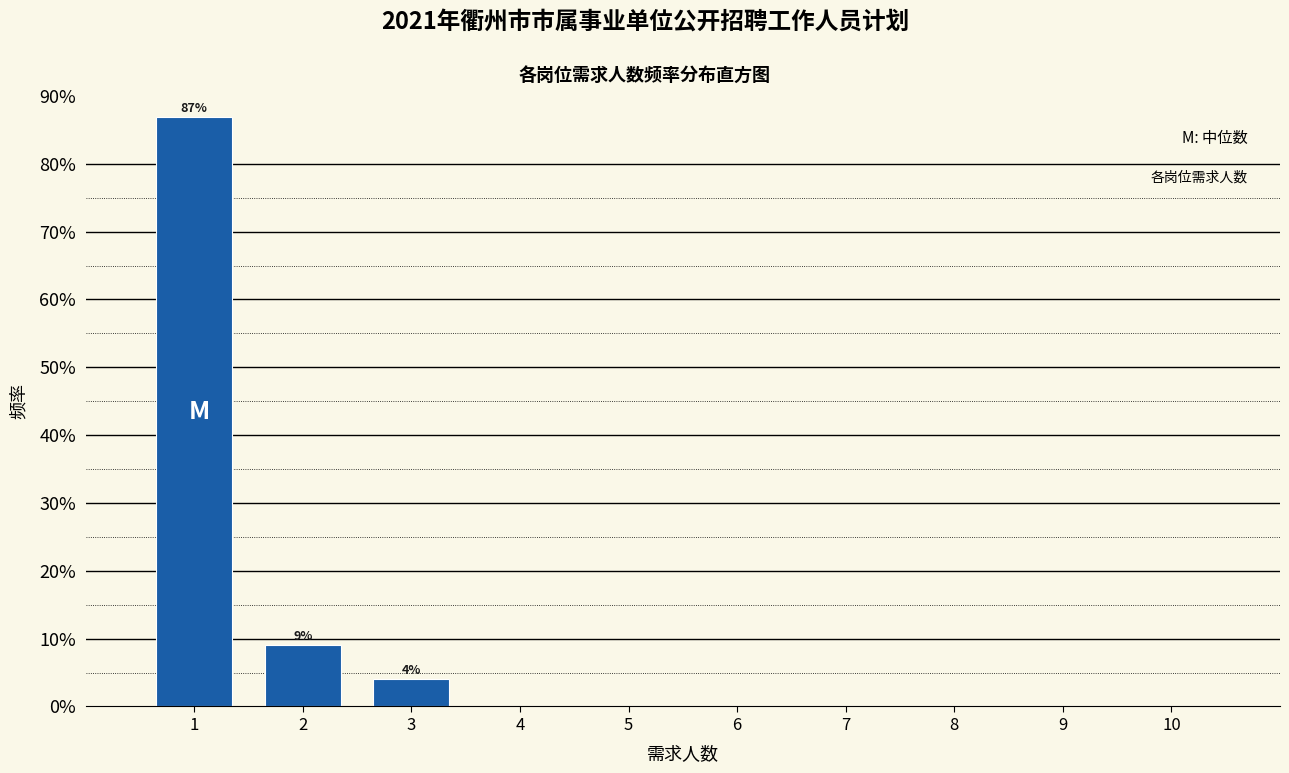

Reading right to left, list all the values displayed in this chart.

10=0.0	9=0.0	8=0.0	7=0.0	6=0.0	5=0.0	4=0.0	3=4.0	2=9.1	1=86.9